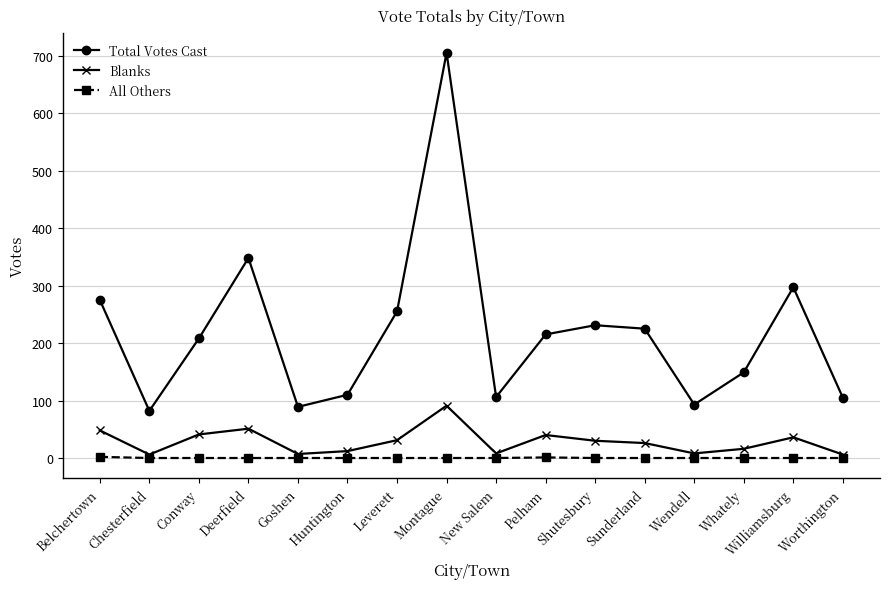

True or false: All Others and Total Votes Cast intersect in this chart.

False